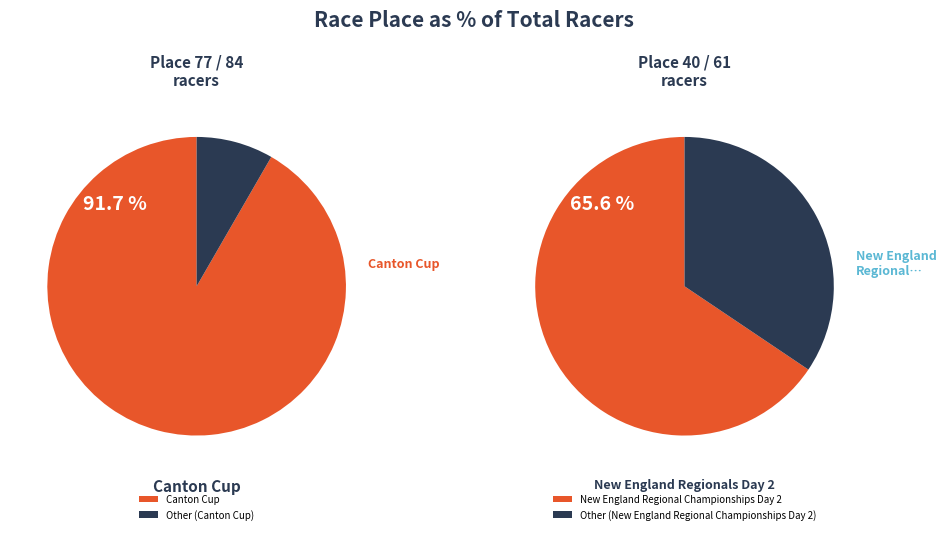

Which category has the biggest portion of the pie?

Canton Cup